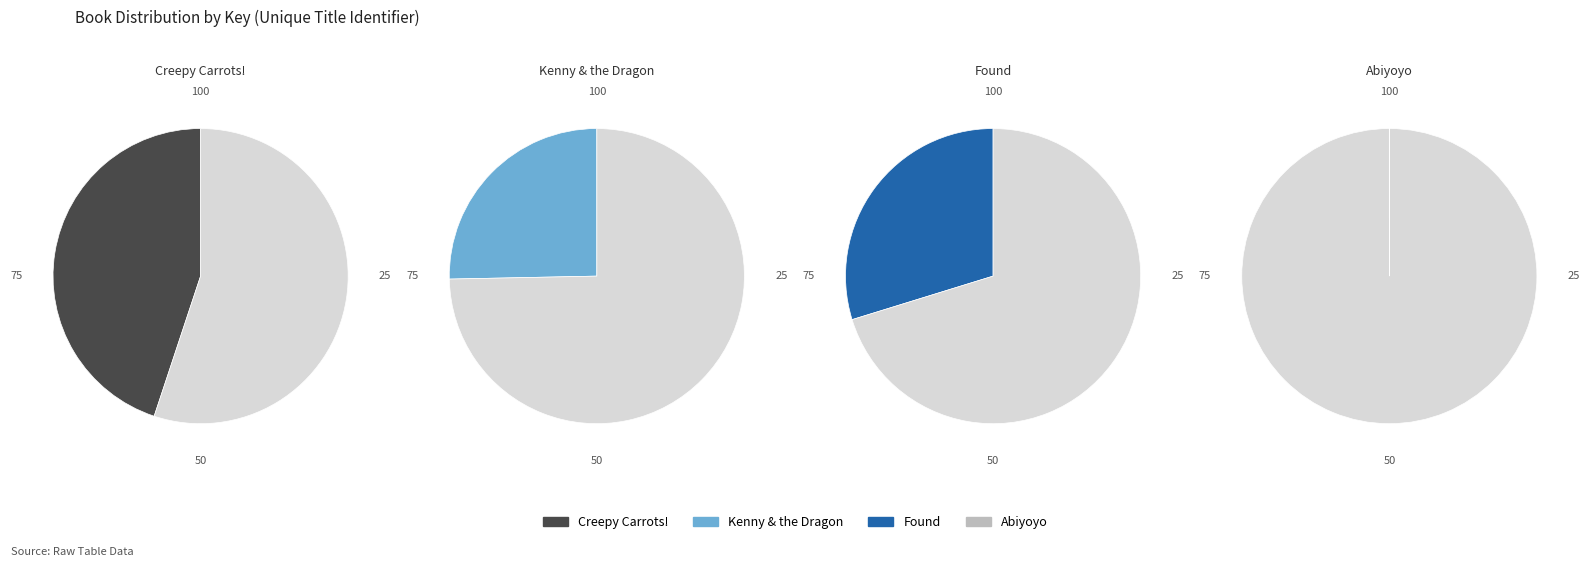

What percentage is the Kenny & the Dragon slice, to the nearest percent?

25%